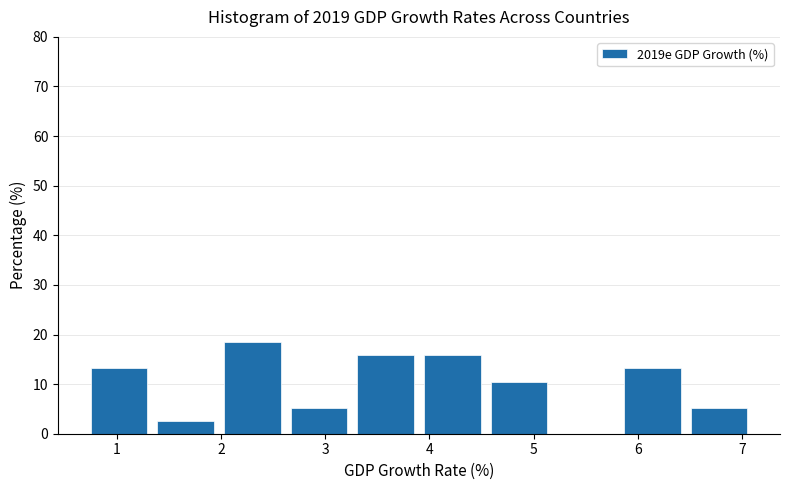

Which range on the x-axis has the tallest bar?

1.98 to 2.62